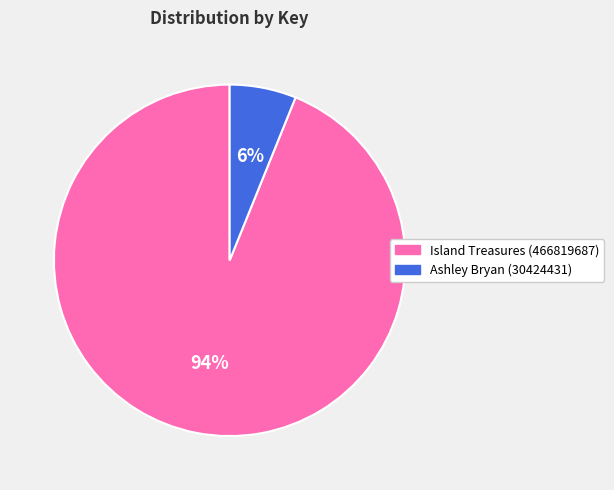

Combined, do Island Treasures (466819687) and Ashley Bryan (30424431) account for over 50%?

Yes